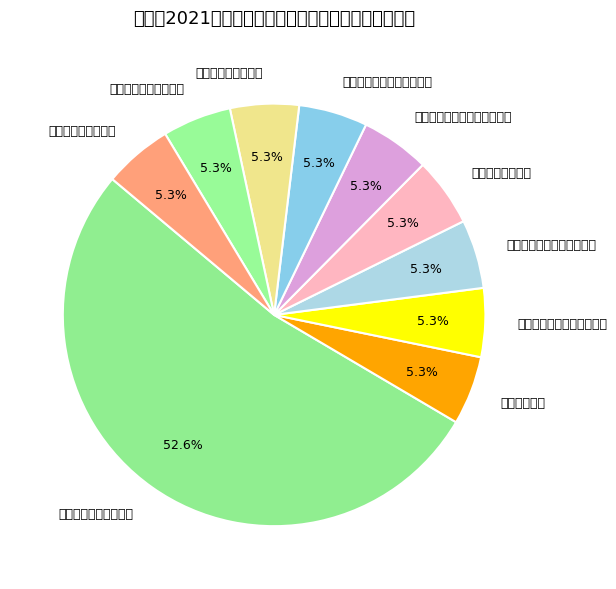

The 鹤庆县规划编制中心 slice represents 16% of the pie. True or false?

False